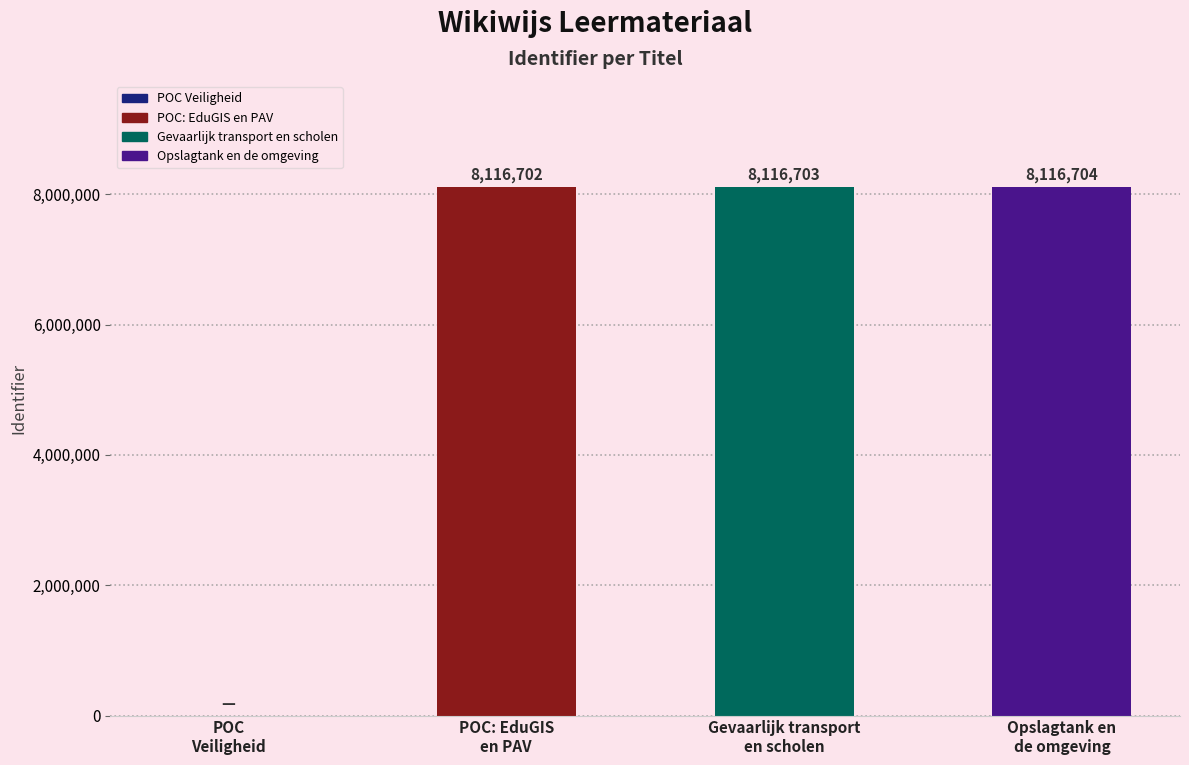

What is the maximum value shown in the chart?

8116704